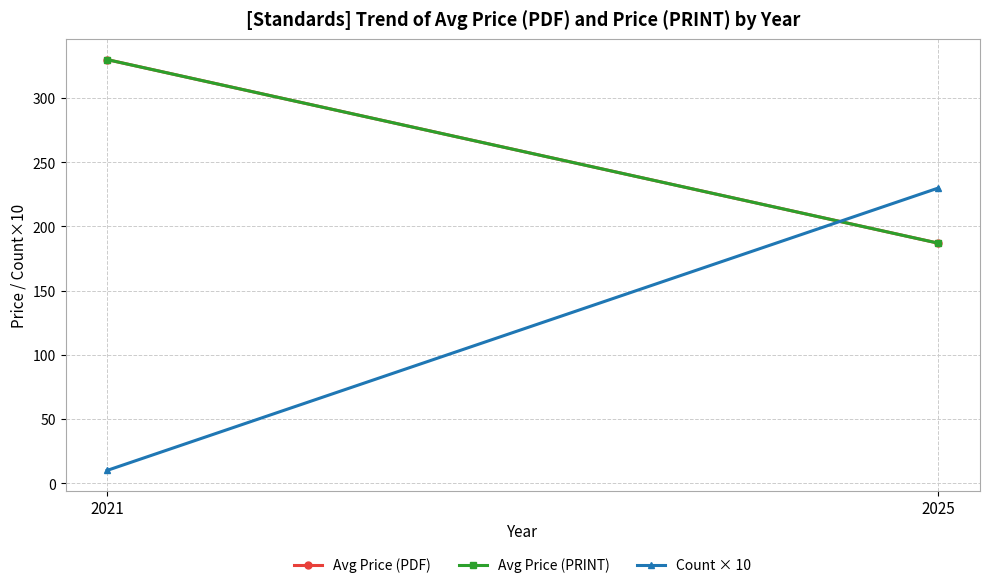

Reading left to right, what are all the values shown in this chart?

Avg Price (PDF): 330.0	187.0
Avg Price (PRINT): 330.0	187.0
Count × 10: 10.0	230.0